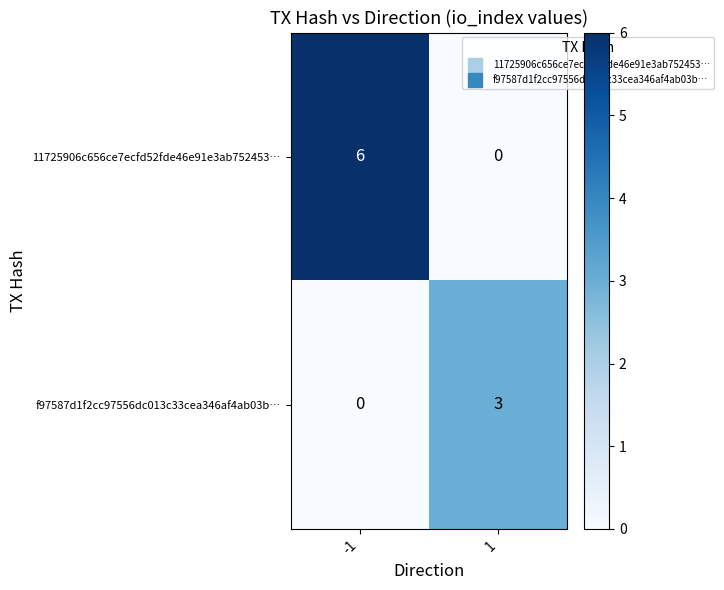

What is the spread (max minus min) of values at -1?

6